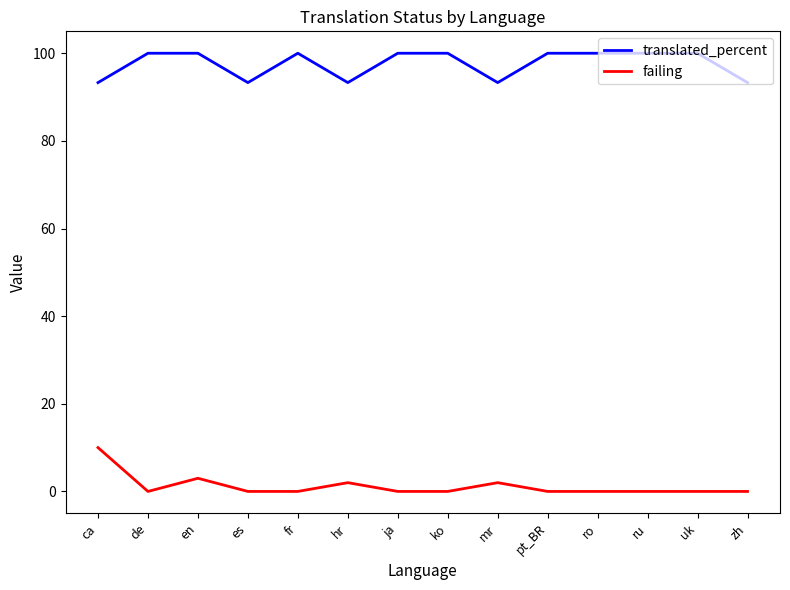

List the series in order of their overall mean, lowest first.

failing, translated_percent